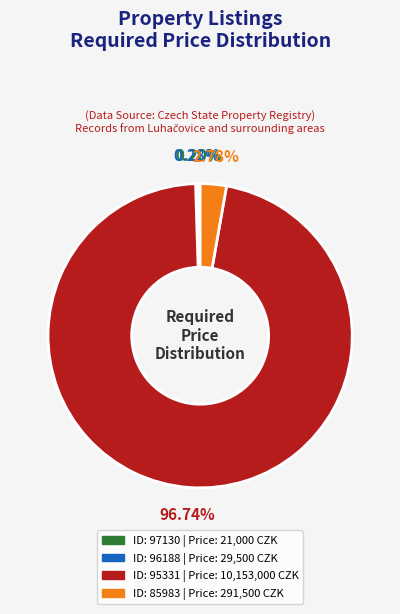

Is the sum of ID: 96188 | Price: 29,500 CZK and ID: 95331 | Price: 10,153,000 CZK greater than half?

Yes